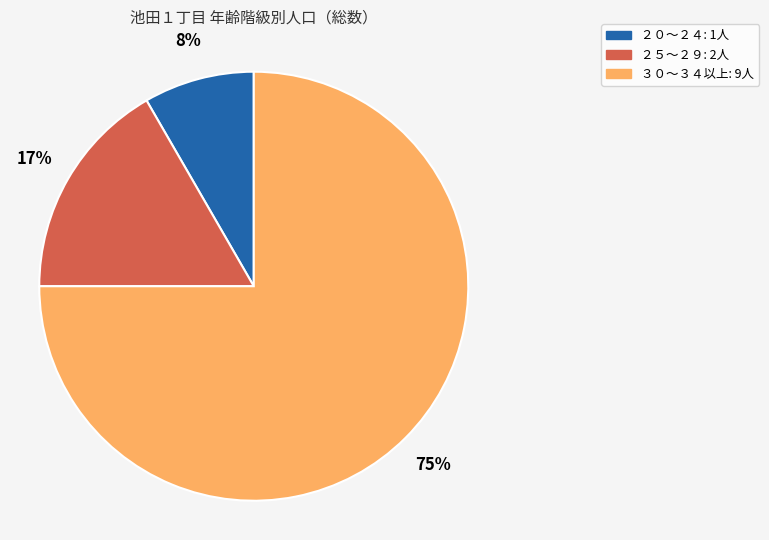

Does any single category account for the majority?

Yes